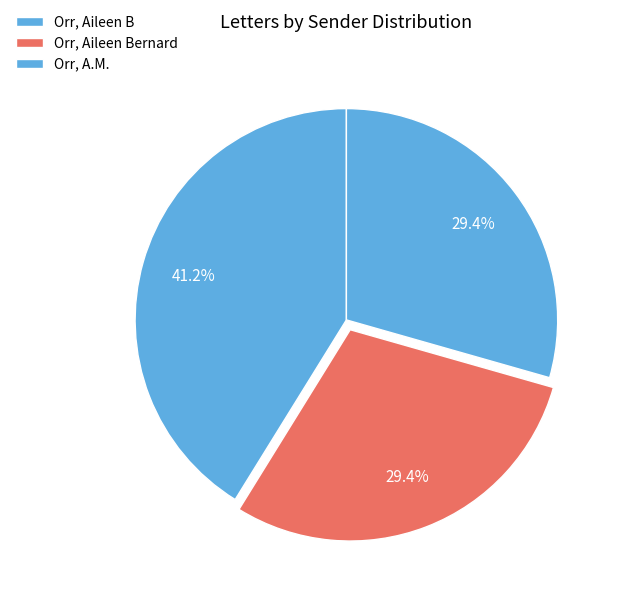

How many segments does this pie chart have?

3